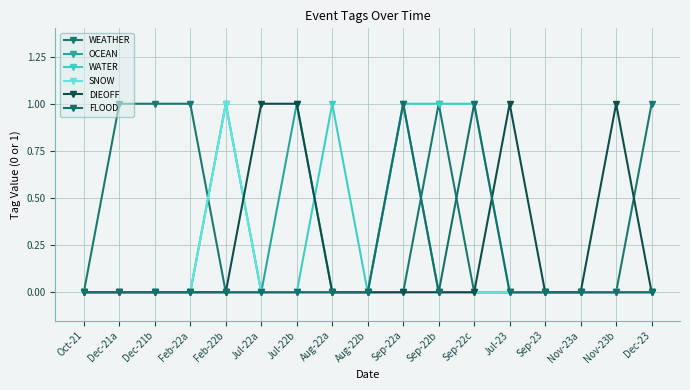

How many categories are shown in the chart?

17